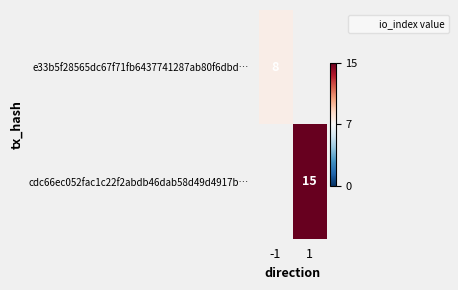

How many values in the cdc66ec052fac1c22f2abdb46dab58d49d4917b… series are below 15?

1